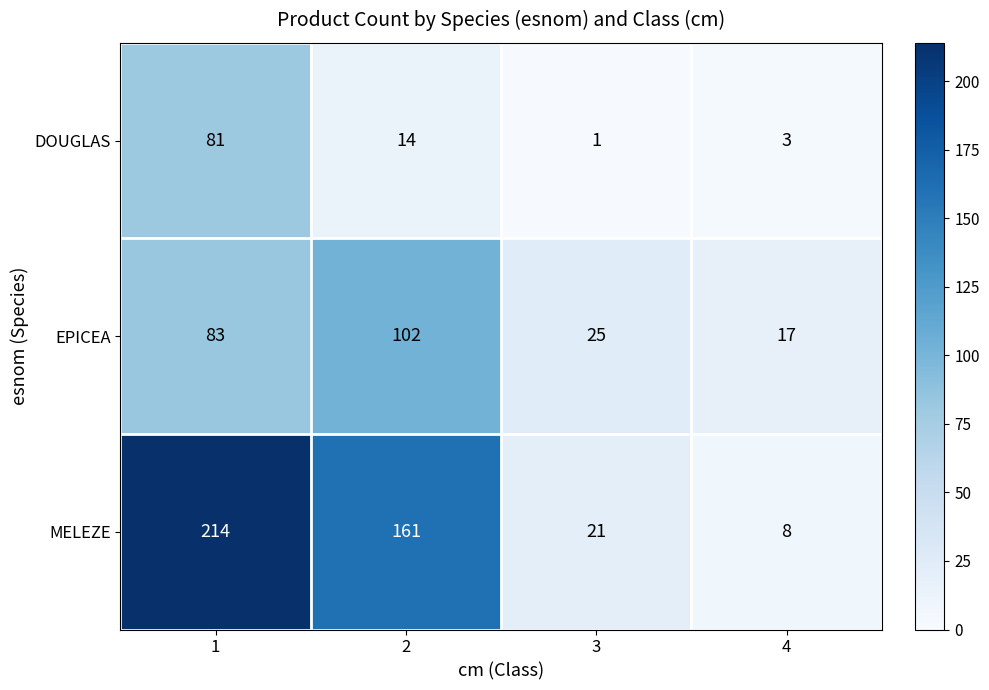

Which series has the largest total across all categories?

MELEZE